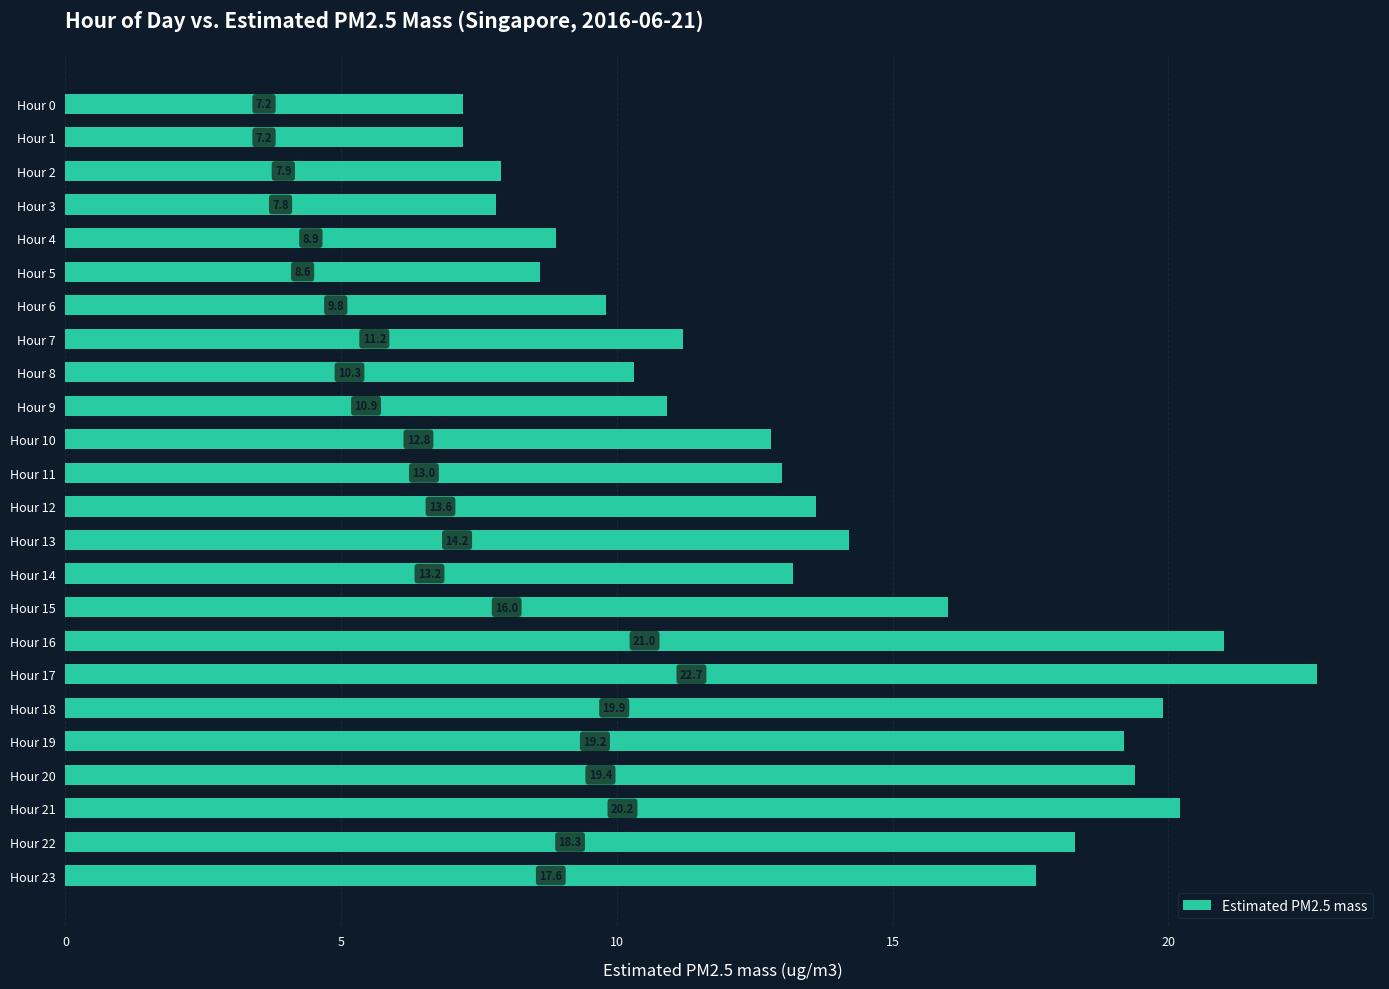

How many bars are there in total?

24